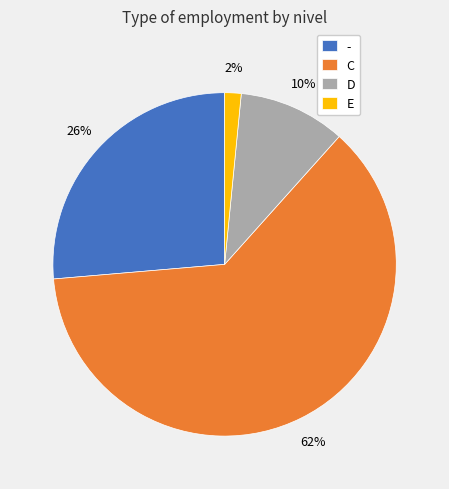

To the nearest percent, what is the difference between the largest and smallest slice percentages?

60%